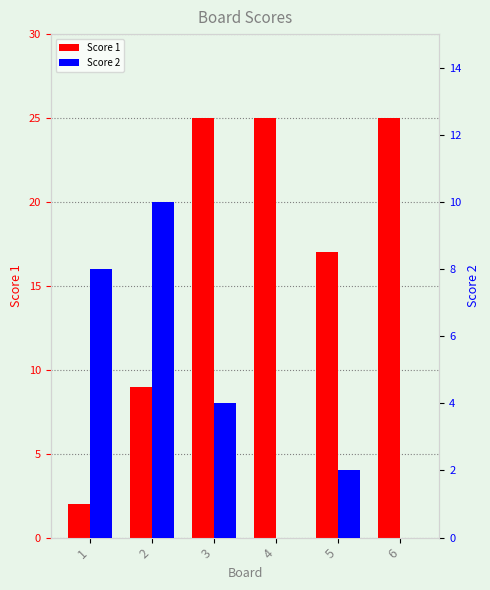

Which series changed the most between 2 and 3?

Score 1